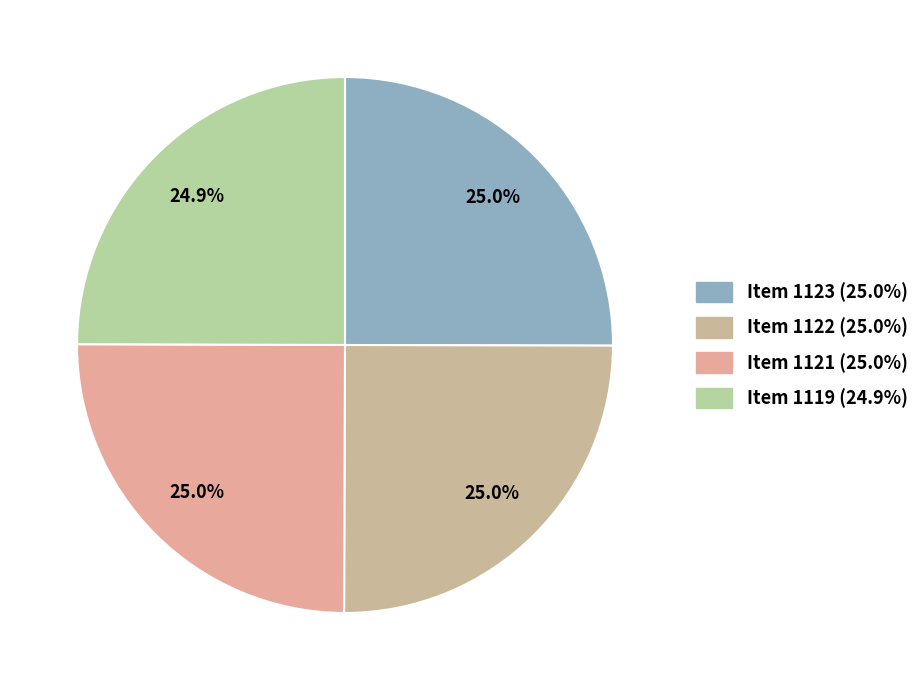

To the nearest percent, what is the combined percentage of Item 1122 and Item 1121?

50%